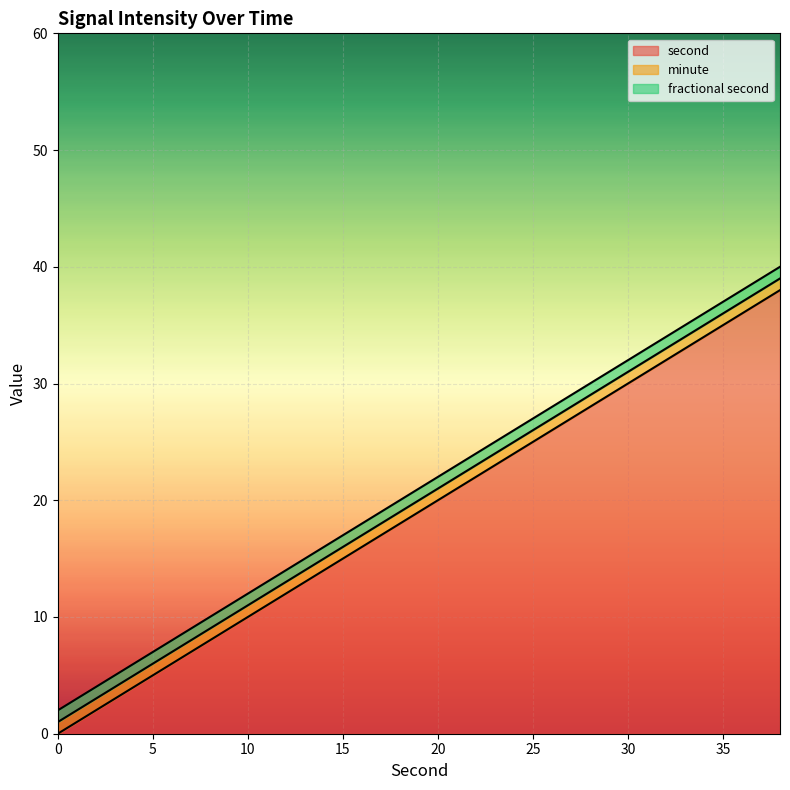

At how many categories does at least one series exceed 23?

8